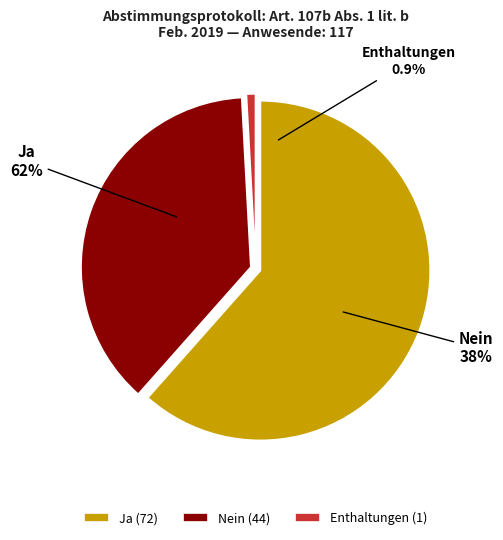

Which slice is the largest?

Ja